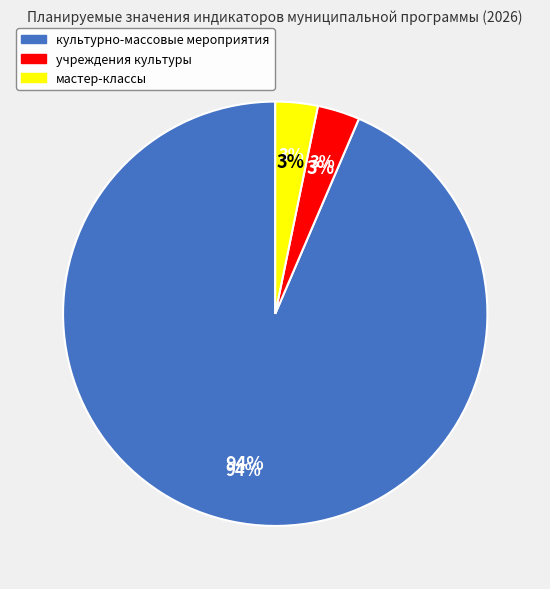

Count the number of slices in the pie.

3